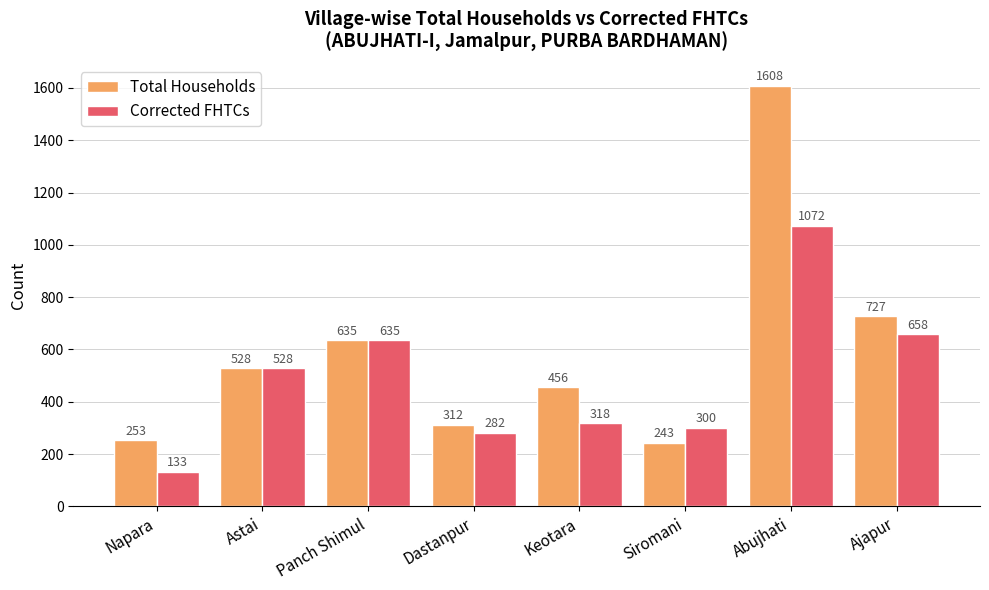

What is the total value across all series at Siromani?

543